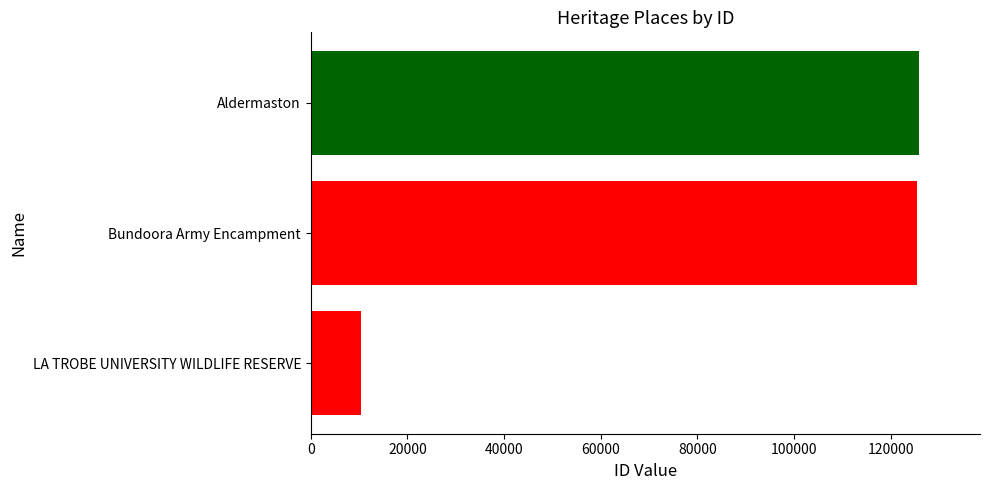

How many series are shown in this chart?

1